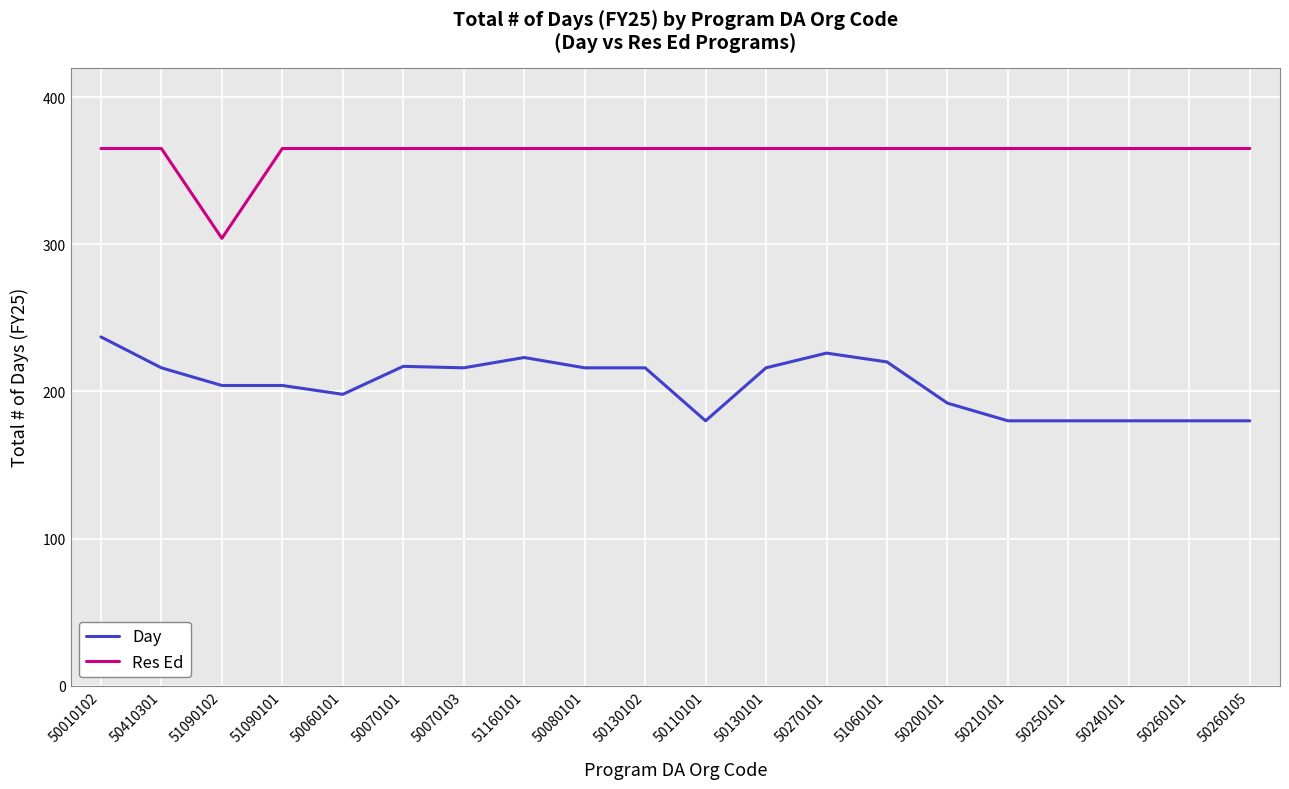

The value of Day at 50130101 is 76. True or false?

False